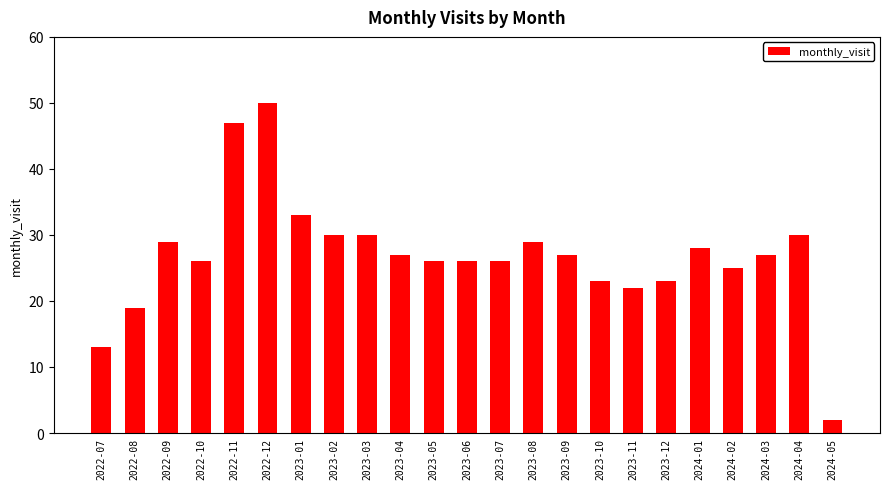

What is the approximate value at 2023-09, to the nearest 10?

30